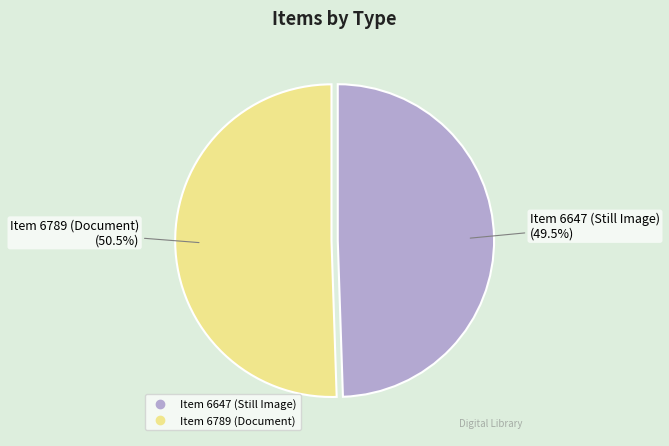

Which slice is the largest?

Item 6789 (Document)